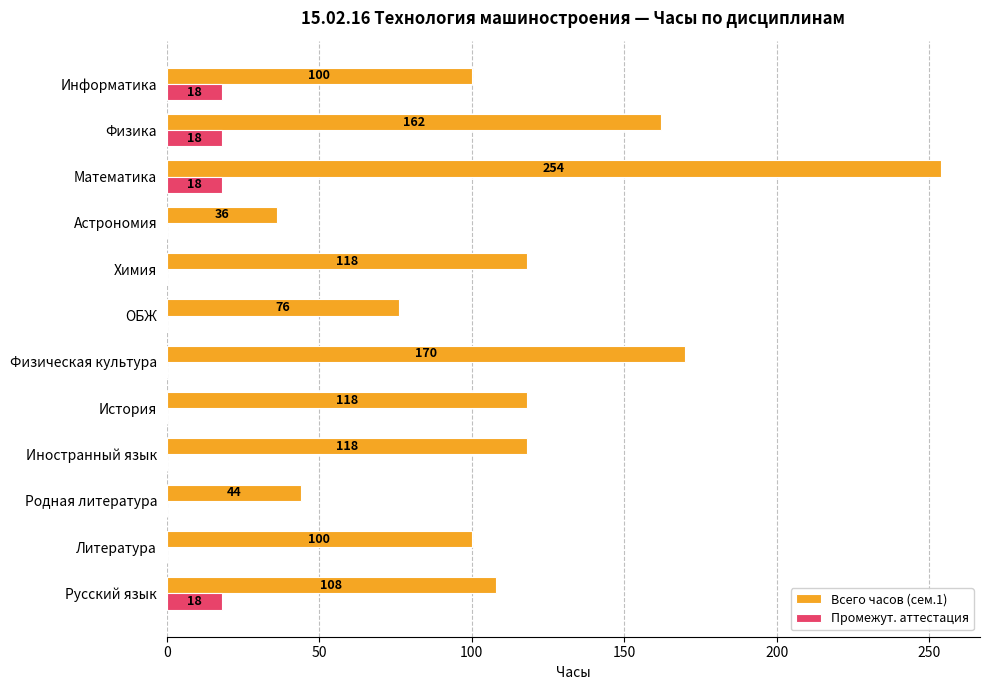

Between Русский язык and Физическая культура, which series saw the biggest shift?

Всего часов (сем.1)